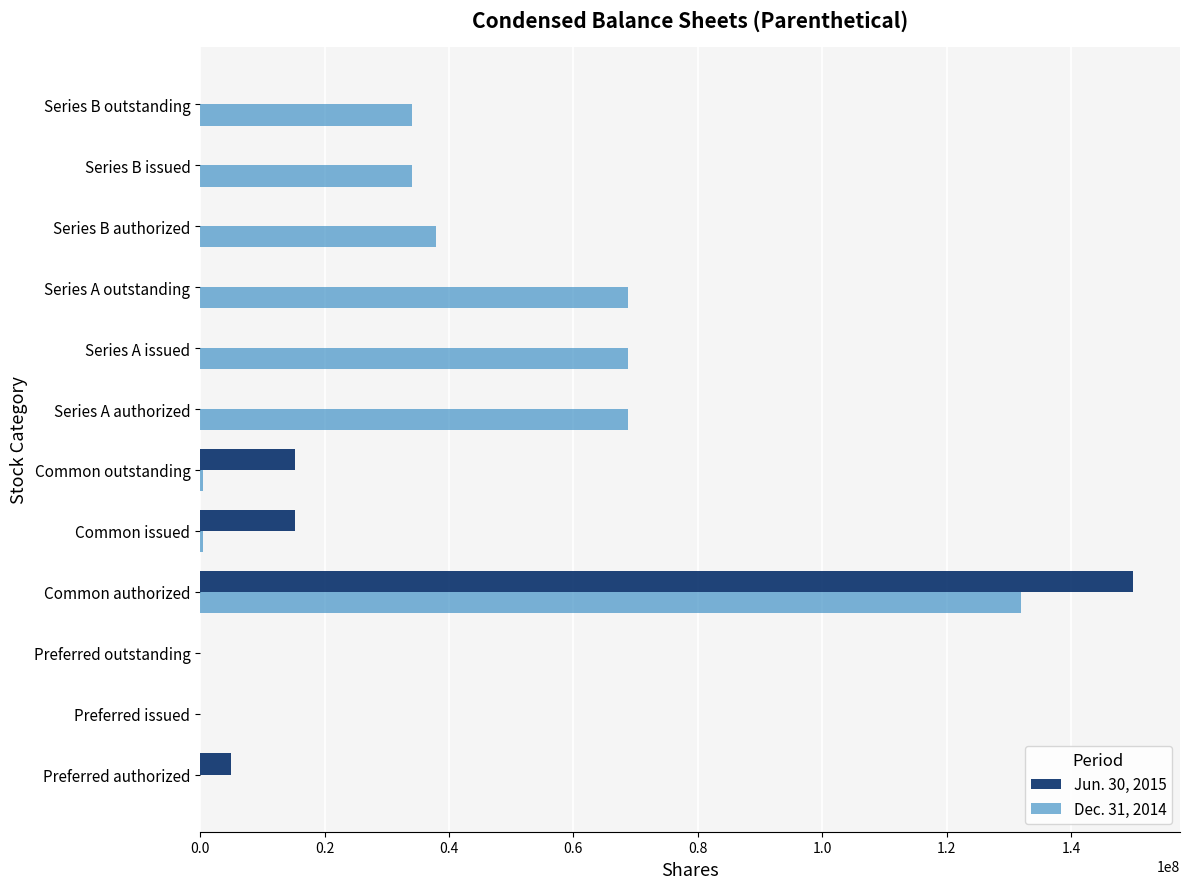

At which category is the sum across all series the highest?

Common authorized